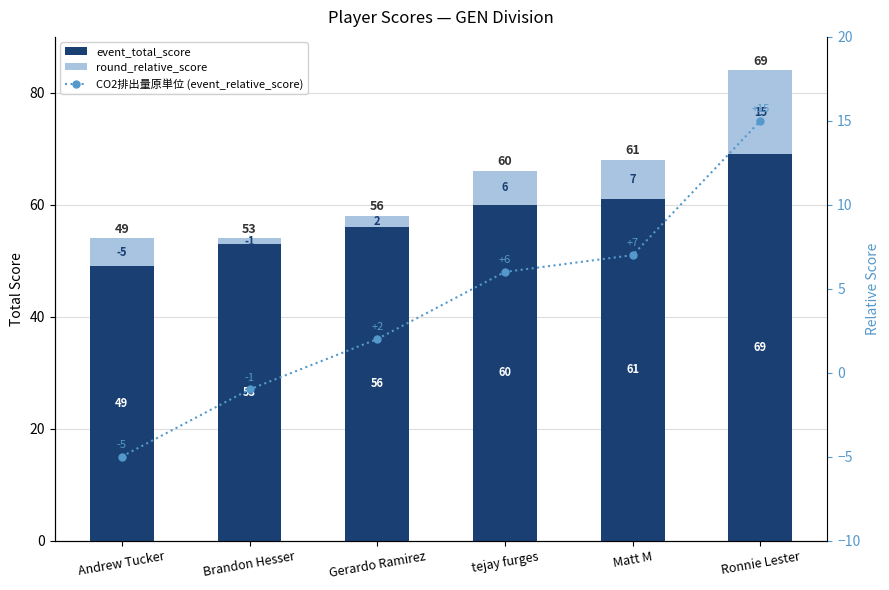

How many series are shown in this chart?

3